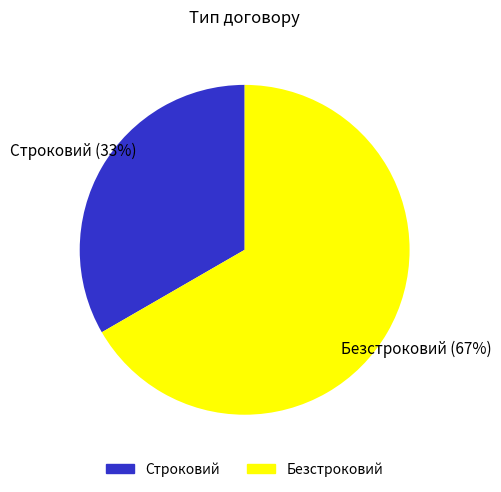

Which category has the biggest portion of the pie?

Безстроковий